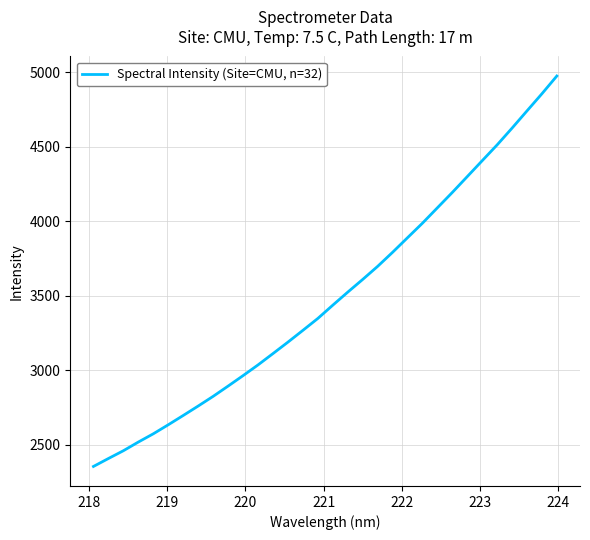

What is the sum of all values?

111703.4